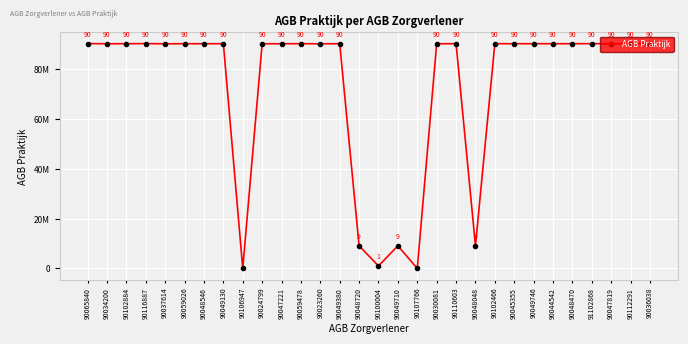

Which label corresponds to the largest value in the chart?

90065840